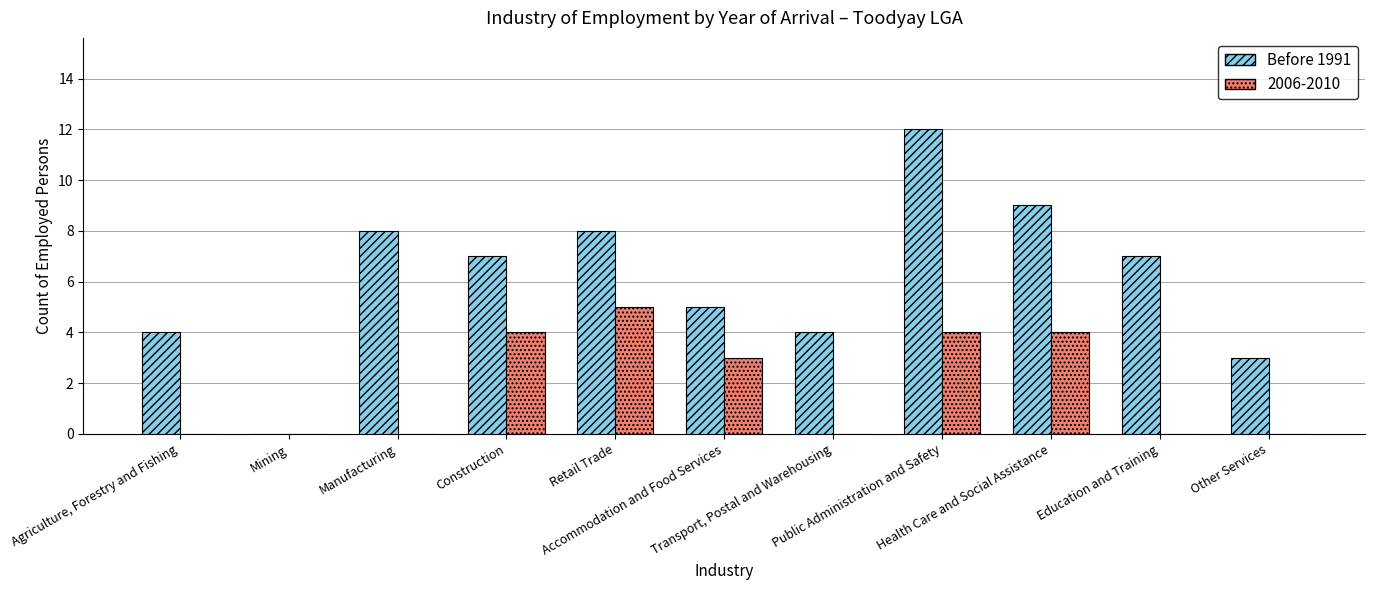

What is the highest value of the 2006-2010 series?

5